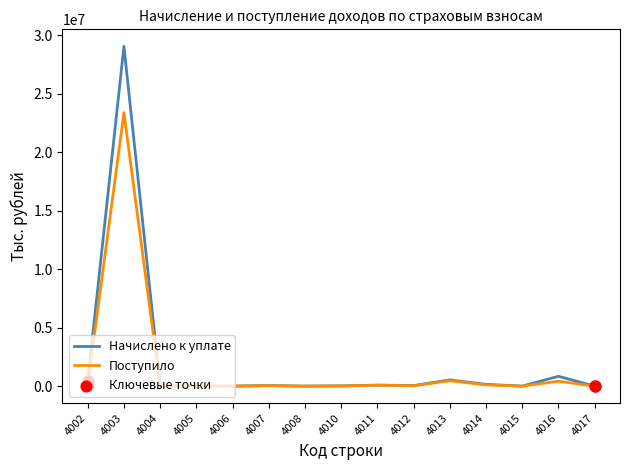

At how many categories does at least one series exceed 11846004?

1